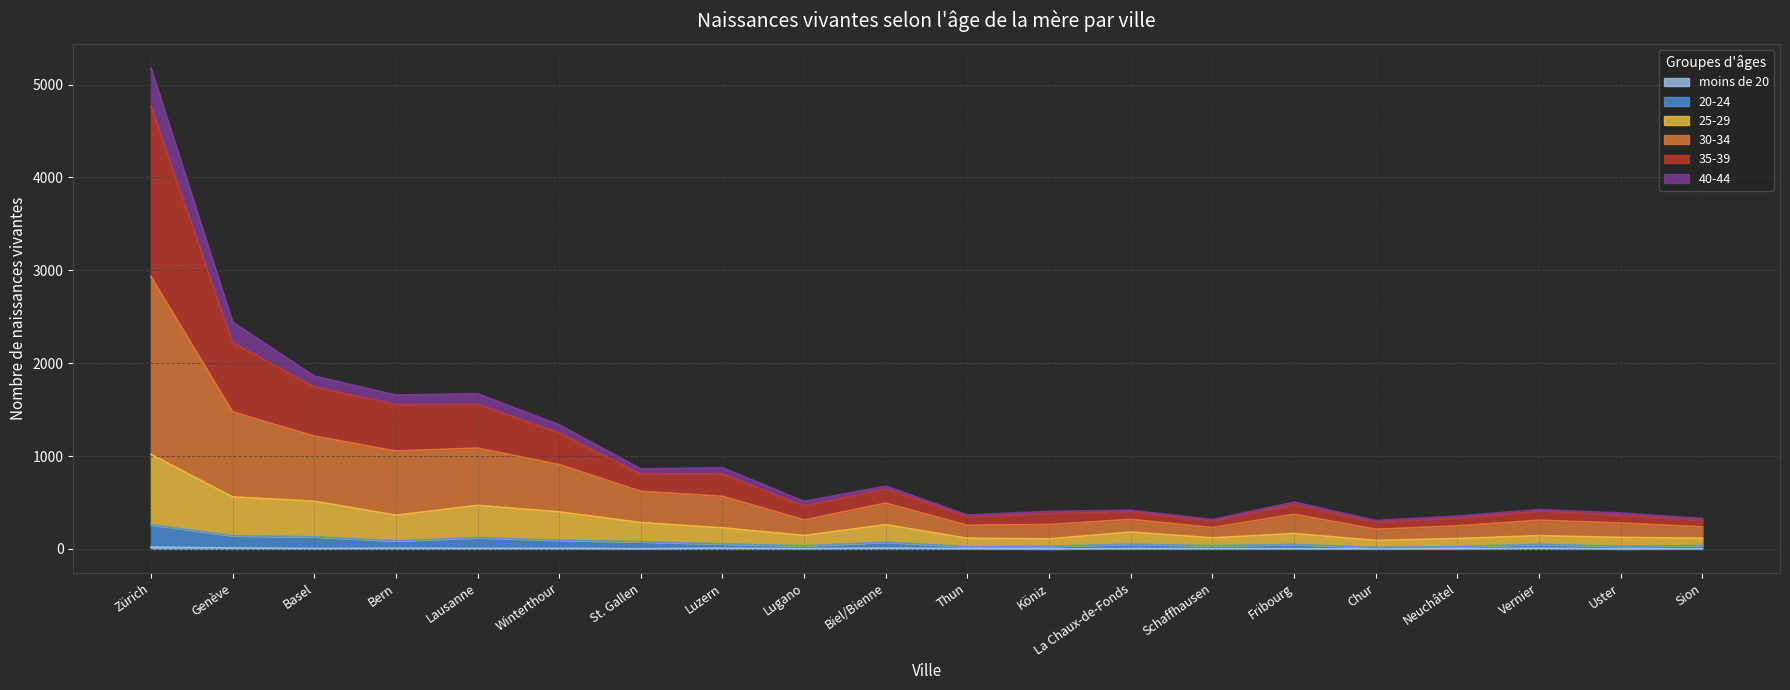

At which category is the sum across all series the highest?

Zürich